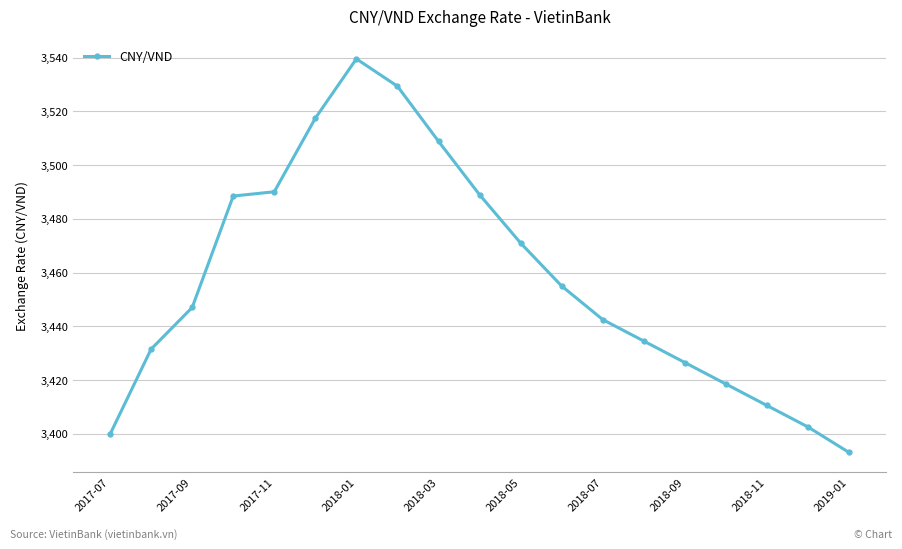

True or false: there are more than 2 points higher than both neighbors.

False